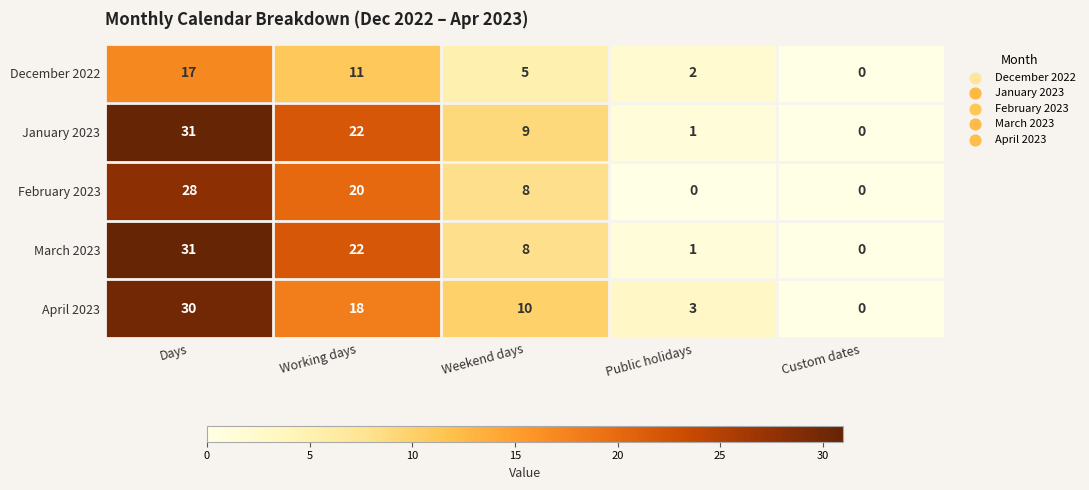

How many distinct data groups are displayed?

5